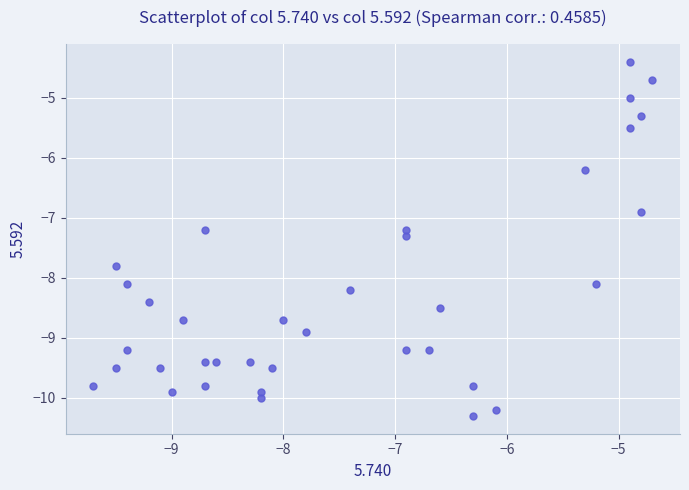

What is the range of X values (max minus min)?

5.0